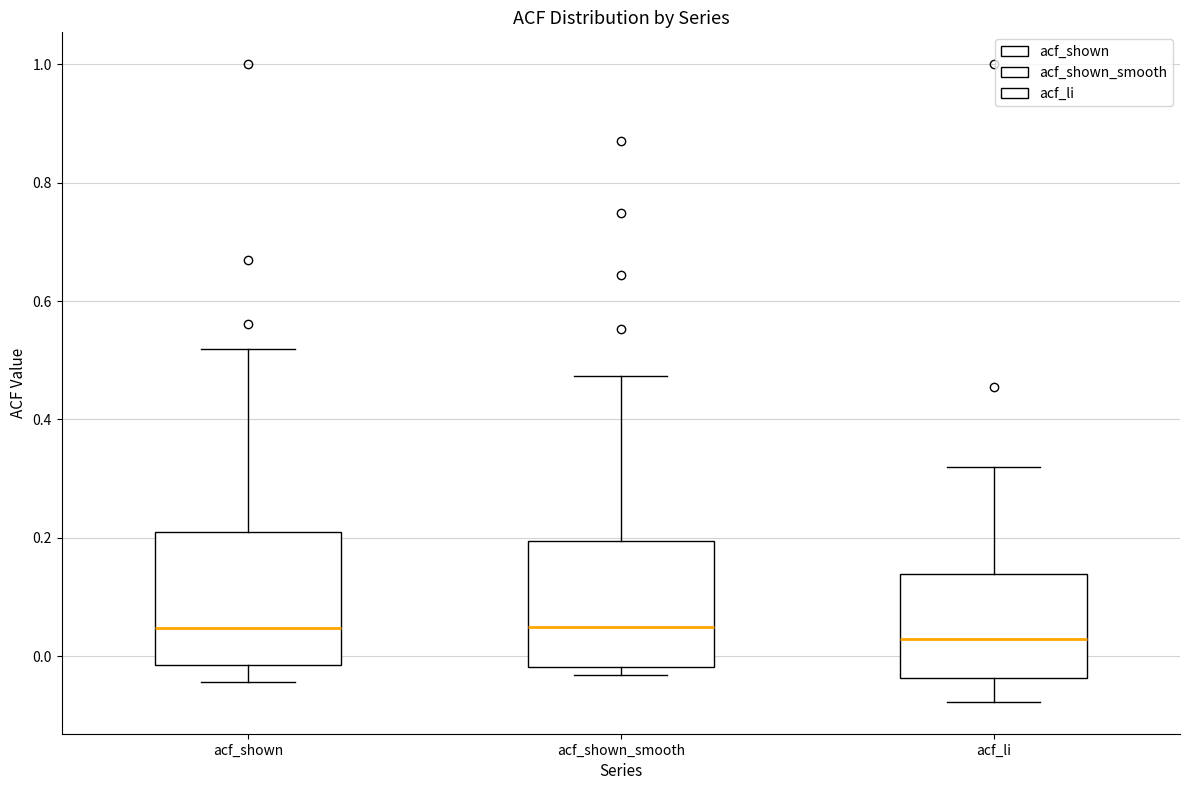

Reading left to right, transcribe this box plot: for each box, give where its median line is, the range the box spans, and where its two whiskers end, as read against the y-axis. The values are not printed on the chart, so give them approximately, as read against the axis.

acf_shown: median 0.04, box -0.02 to 0.22, whiskers -0.04 to 0.52
acf_shown_smooth: median 0.04, box -0.02 to 0.20, whiskers -0.04 to 0.48
acf_li: median 0.02, box -0.04 to 0.14, whiskers -0.08 to 0.32